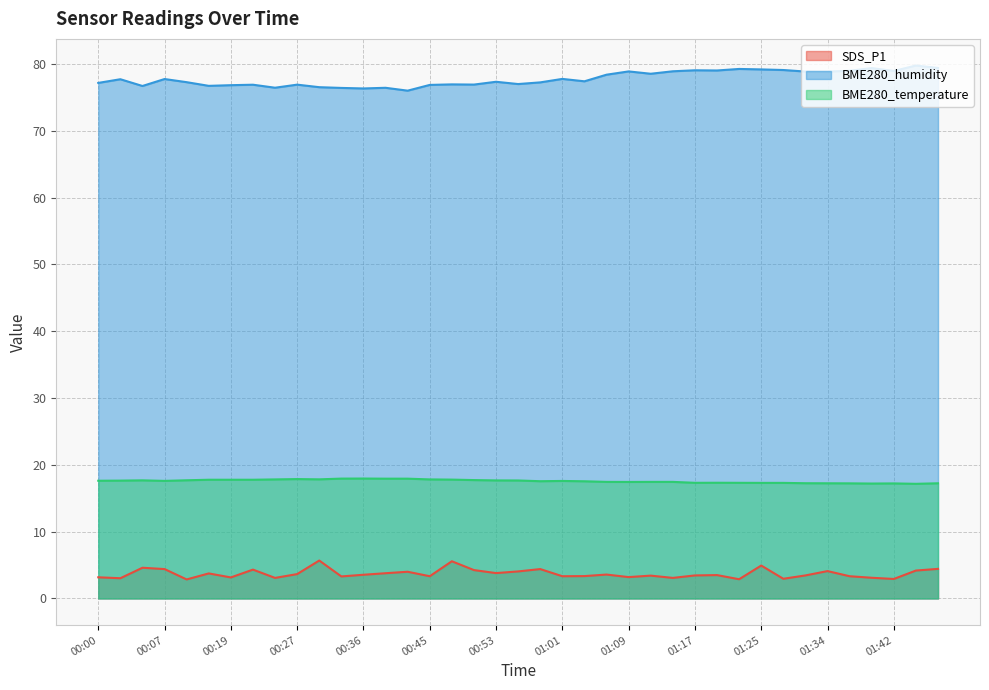

Does the chart have visible grid lines?

Yes